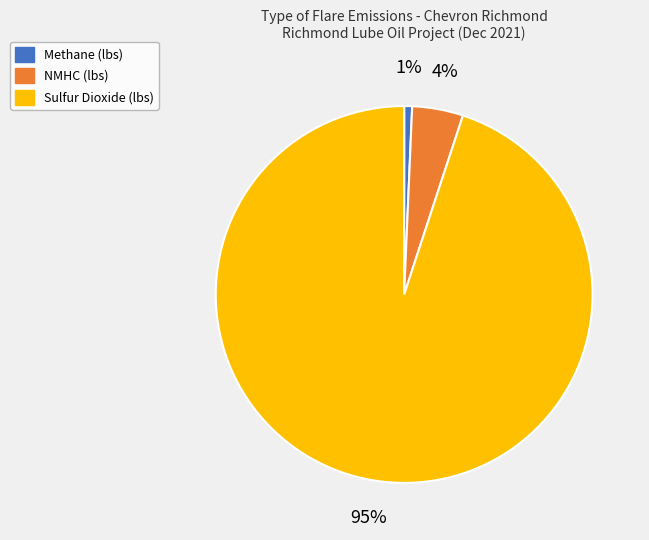

How many segments does this pie chart have?

3